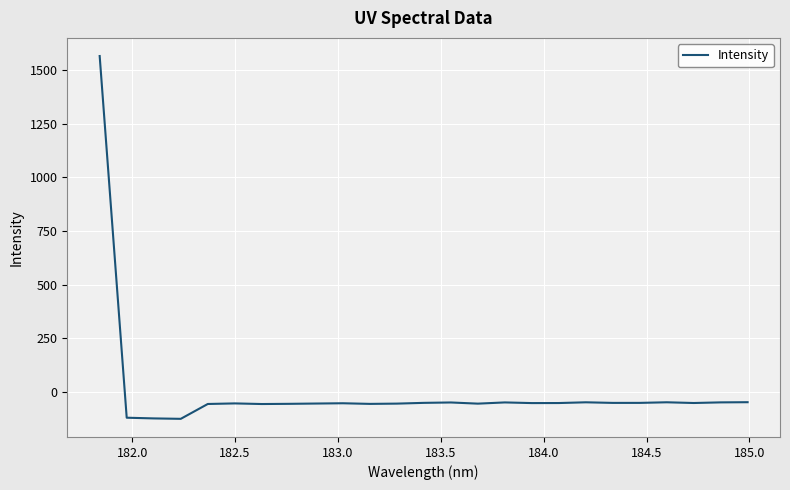

What is the smallest value displayed?

-124.7